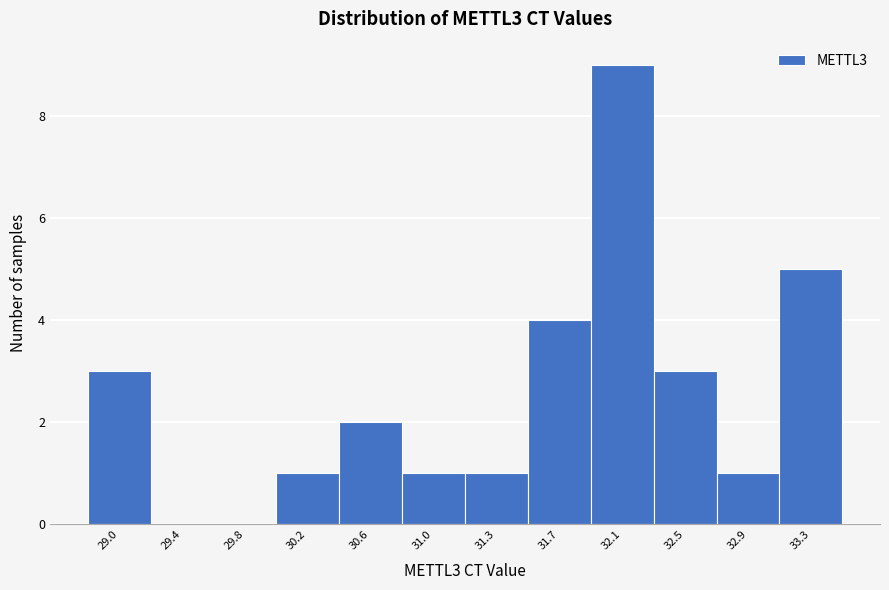

Reading right to left, what are all the values shown in this chart?

33.3=5	32.9=1	32.5=3	32.1=9	31.7=4	31.3=1	31.0=1	30.6=2	30.2=1	29.8=0	29.4=0	29.0=3